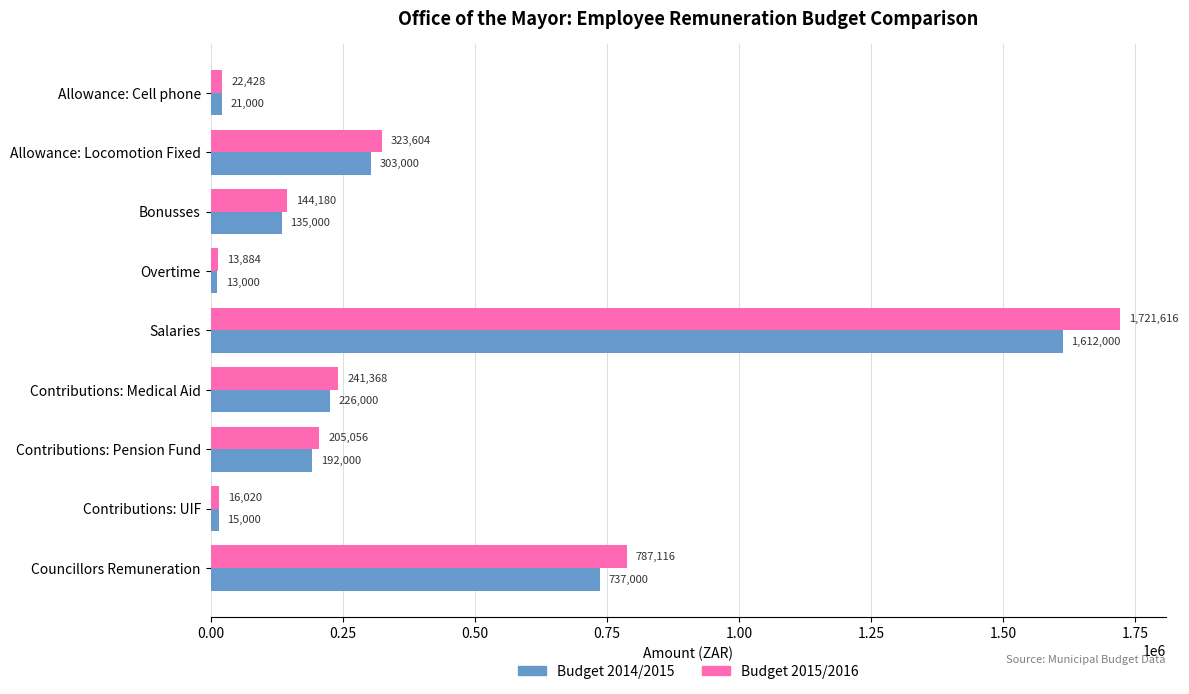

What is the smallest value displayed?

13000